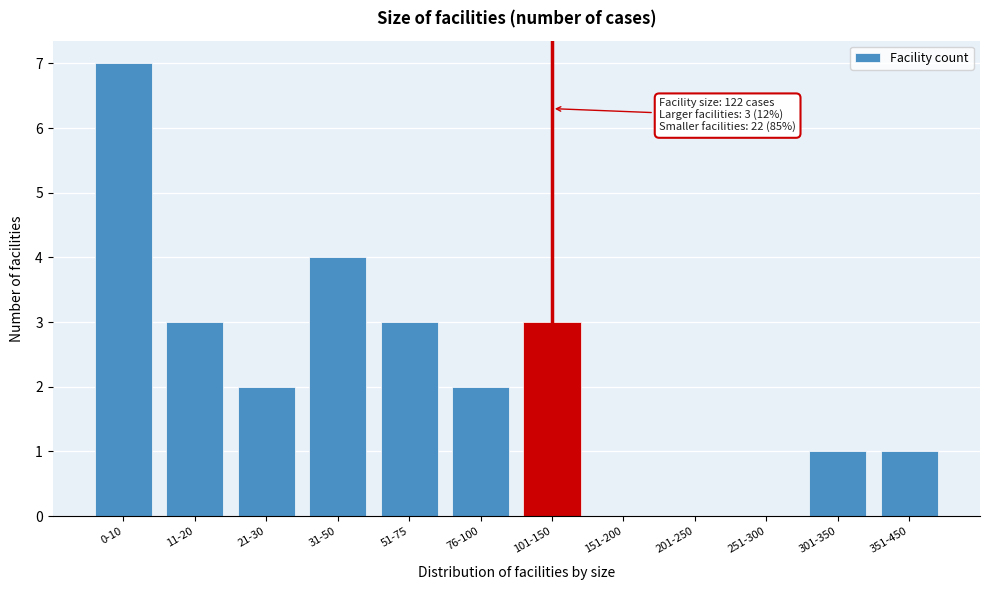

What is the maximum value shown in the chart?

7